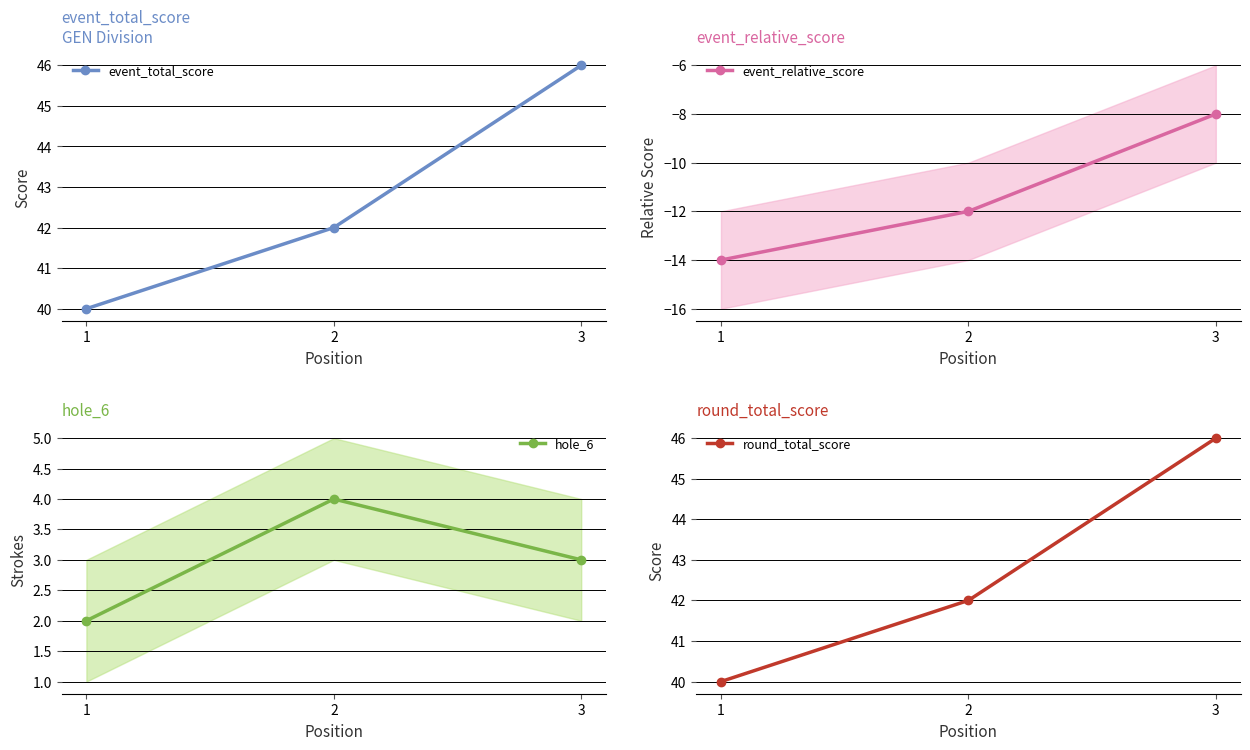

What is the difference between the highest and lowest values at 1?

54